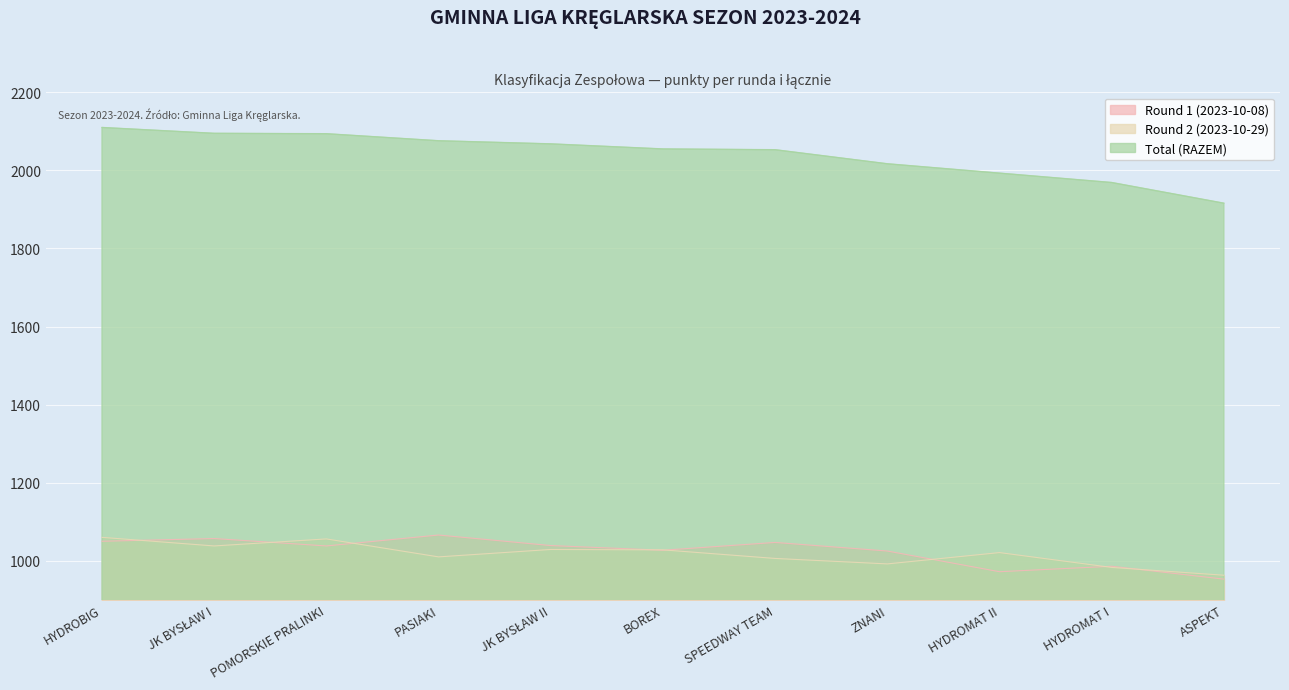

At which label is Round 1 (2023-10-08) closest to 1009?

ZNANI